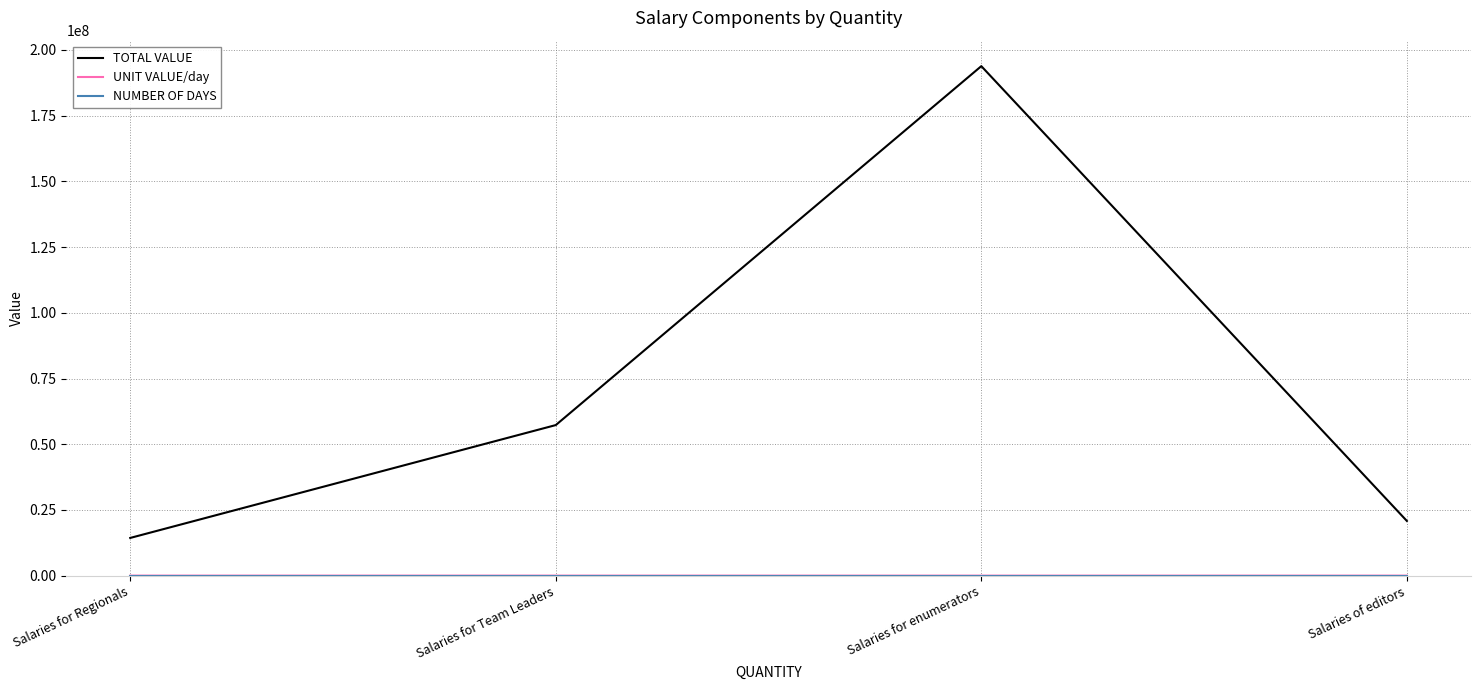

Which series has the widest spread of values?

TOTAL VALUE